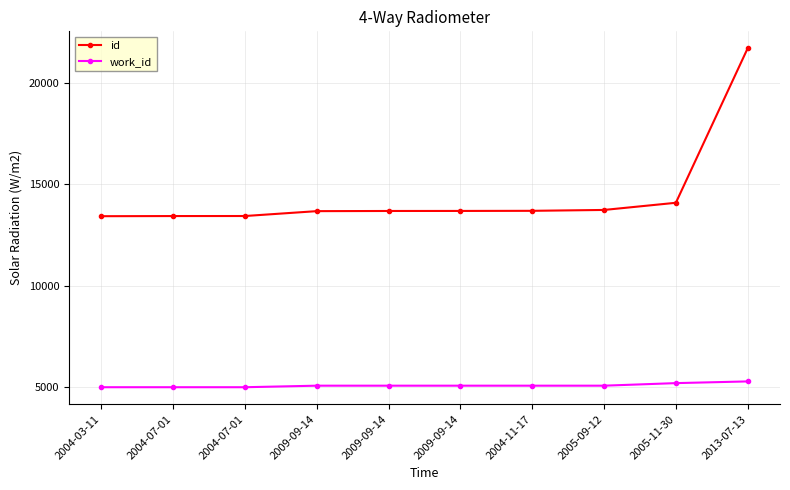

Which has a higher value, 2004-07-01 or 2009-09-14?

2009-09-14